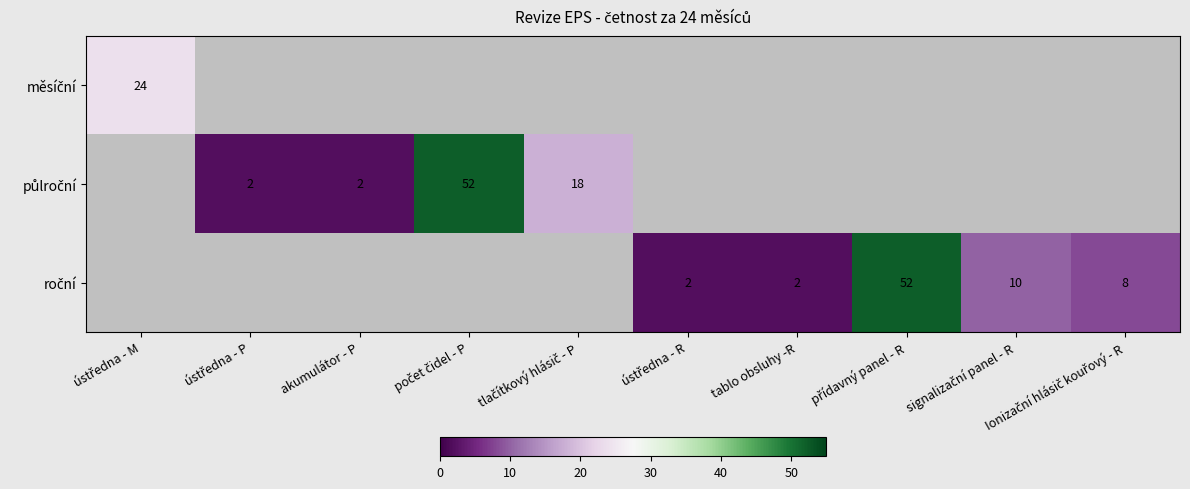

Is it true that půlroční equals 2.0 at akumulátor - P?

True